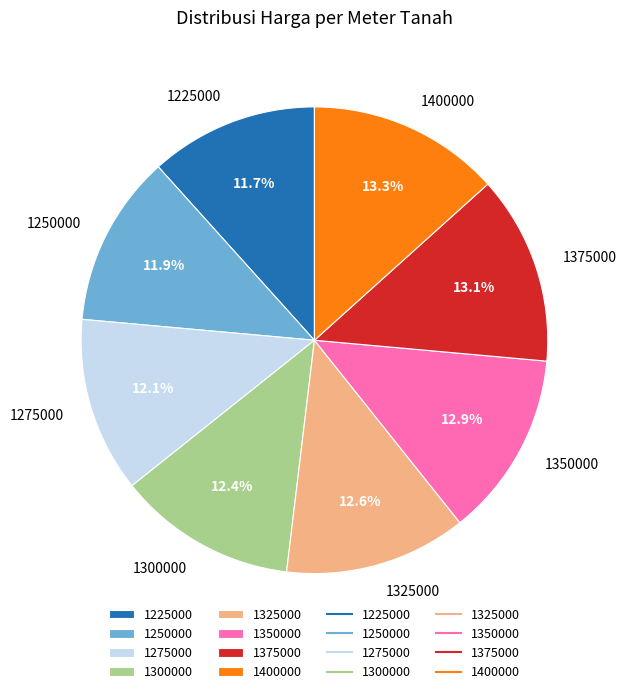

Is there any slice that represents more than half of the pie?

No